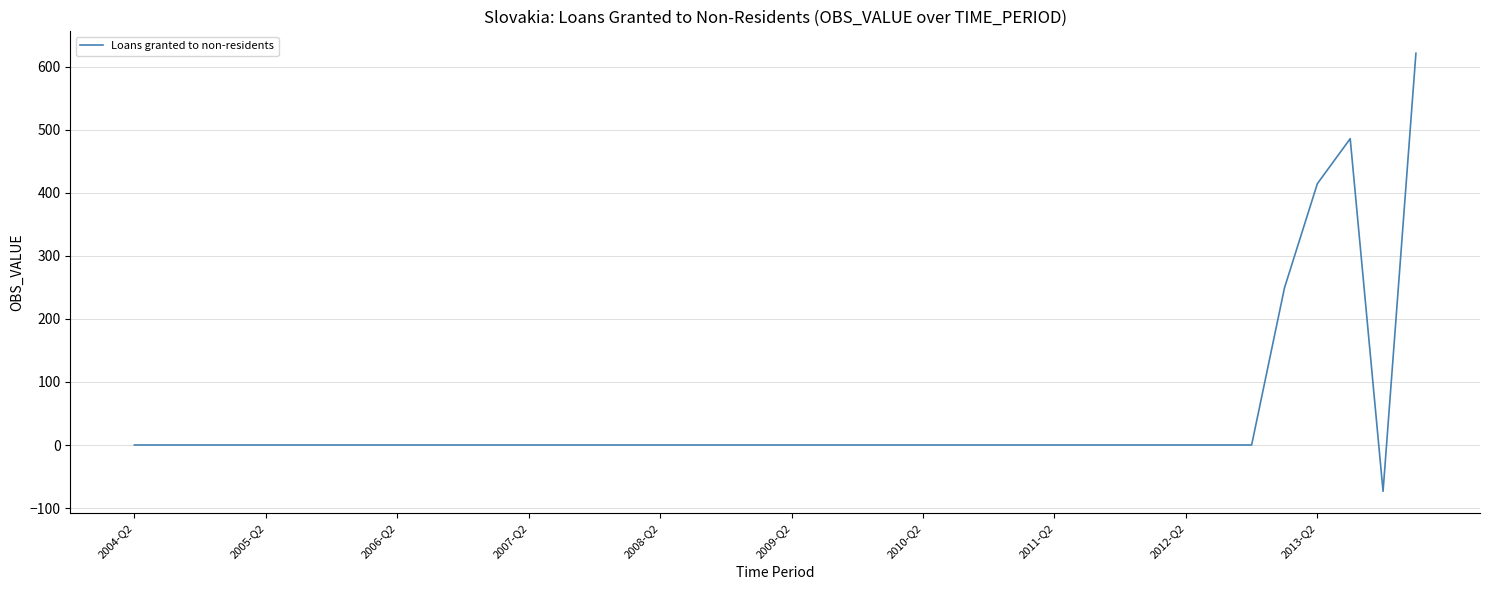

What is the greatest value displayed?

621.7